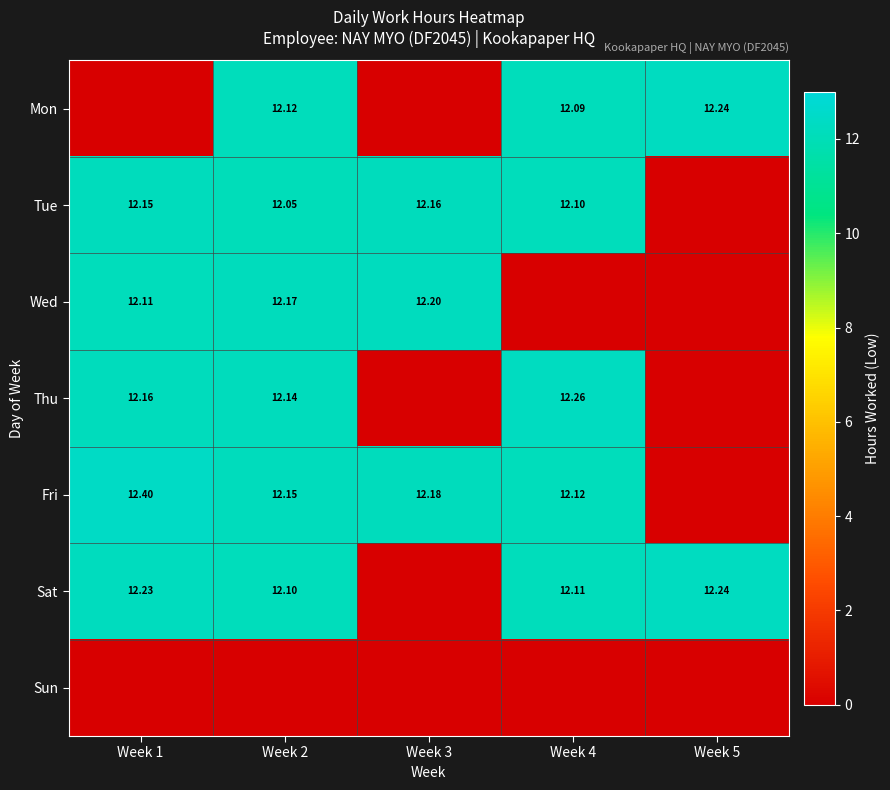

Is the value of Sun at Week 3 greater than the value of Thu at Week 4?

No